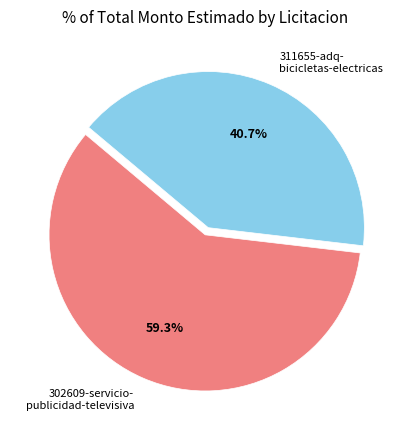

What percentage do 311655-adq- bicicletas-electricas and 302609-servicio- publicidad-televisiva together represent?

100.0%